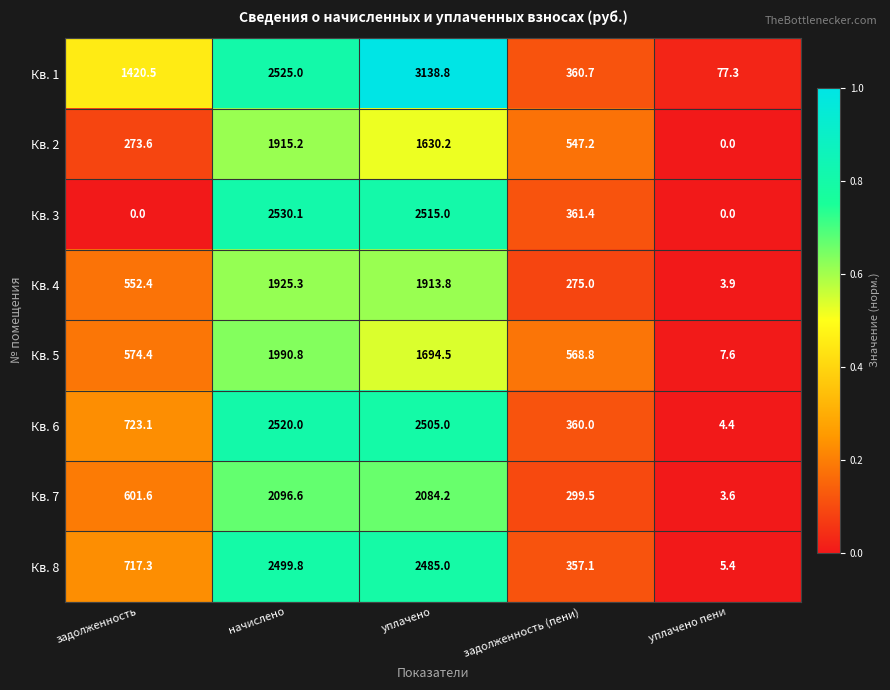

The value of Кв. 4 at уплачено is 1913.8. True or false?

True